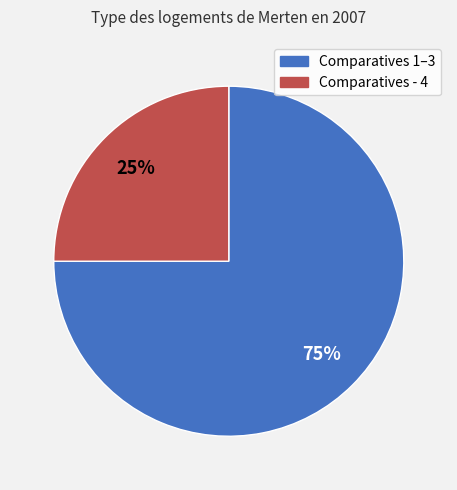

How many slices are in this pie chart?

2